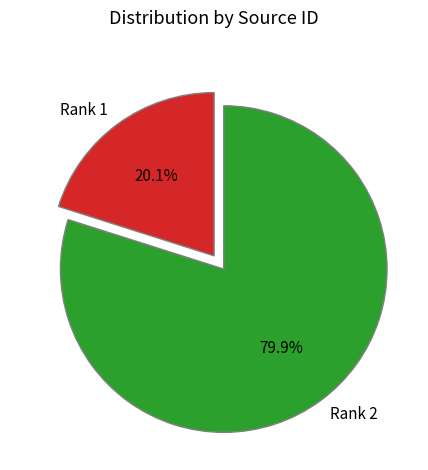

Which slice is the smallest?

Rank 1